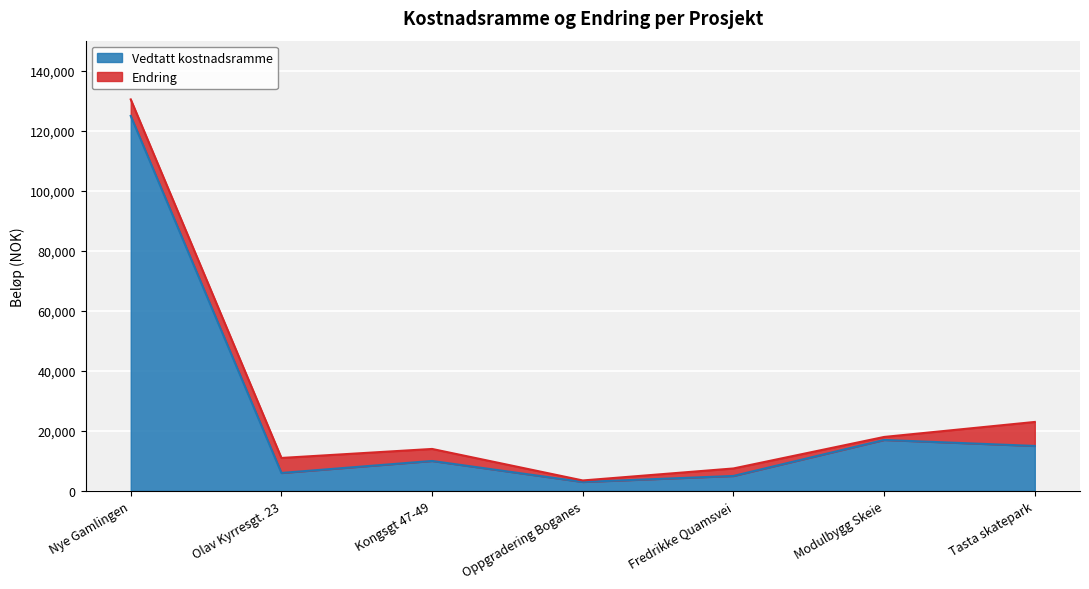

True or false: the data shows 204127 at Nye Gamlingen.

False